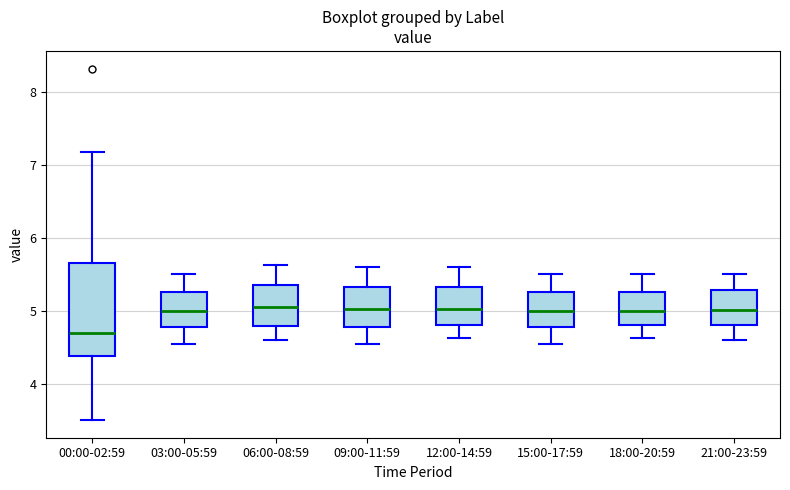

Which box's median line is the lowest?

00:00-02:59